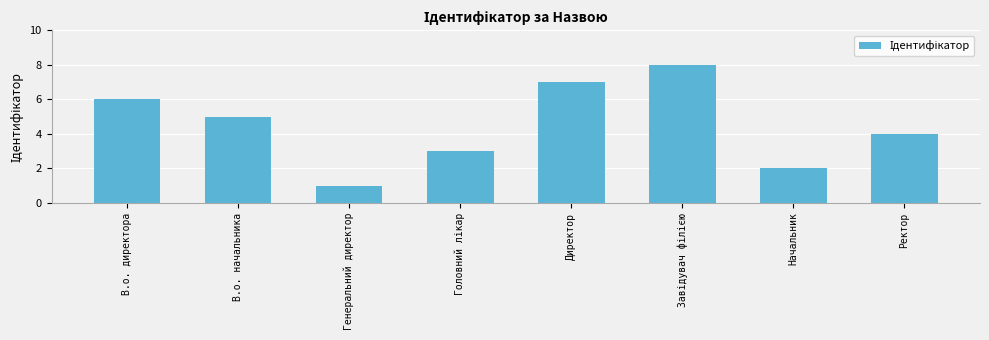

Is it true that the value at Директор is 7?

True